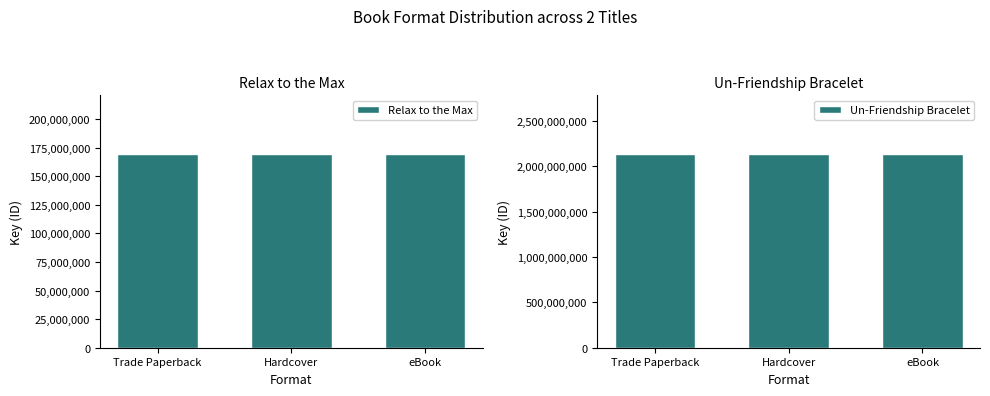

What is the average value of the Relax to the Max series?

169895373